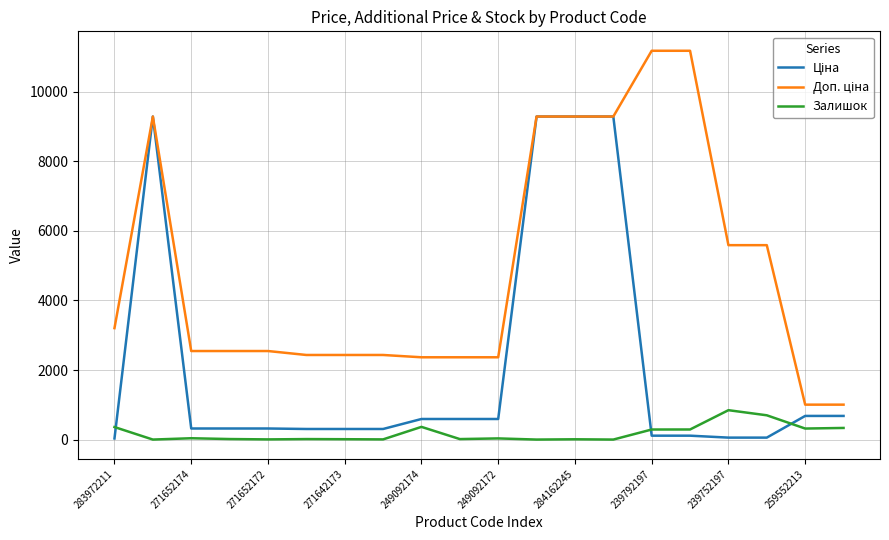

What is the maximum value for Залишок?

845.0